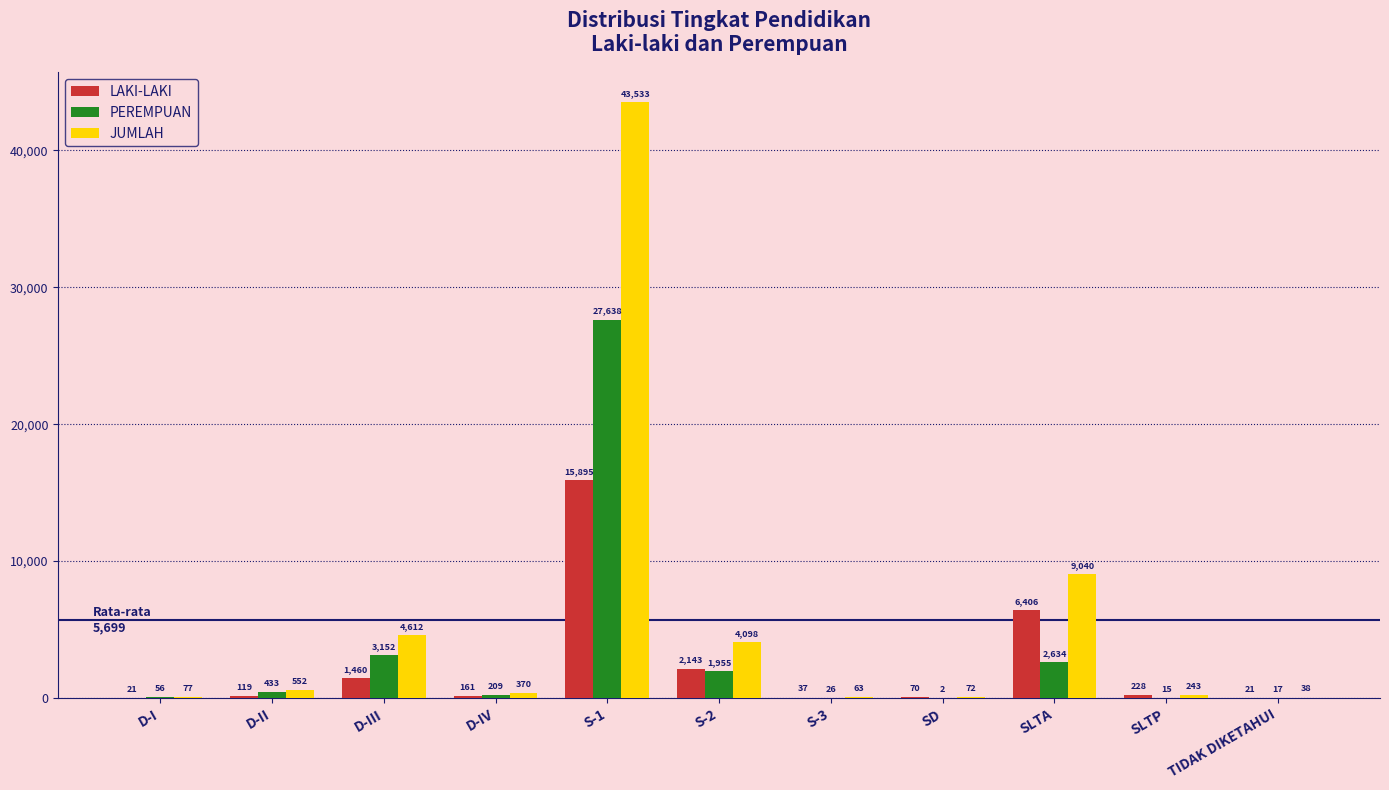

Is it true that LAKI-LAKI equals 37 at S-3?

True